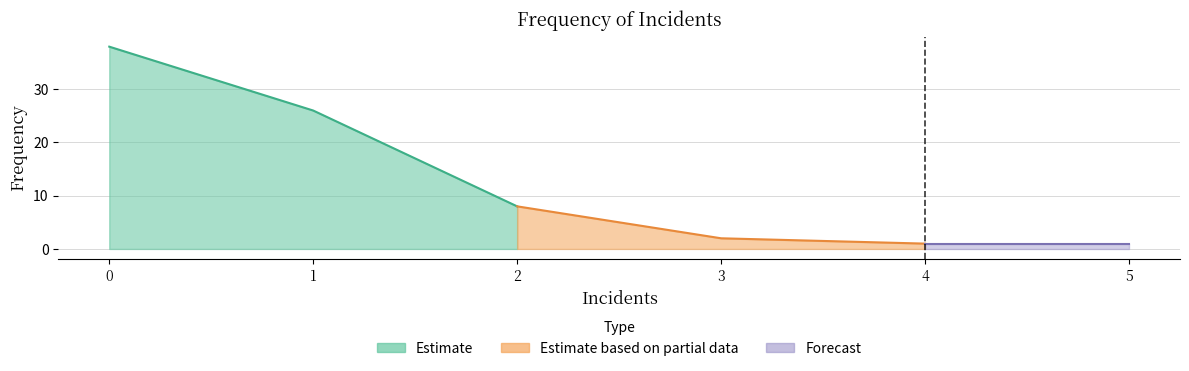

What is the average value?

13